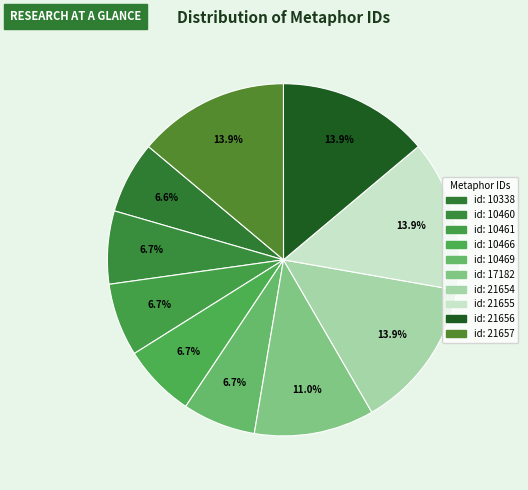

What percentage is the id: 21655 slice, to the nearest percent?

14%